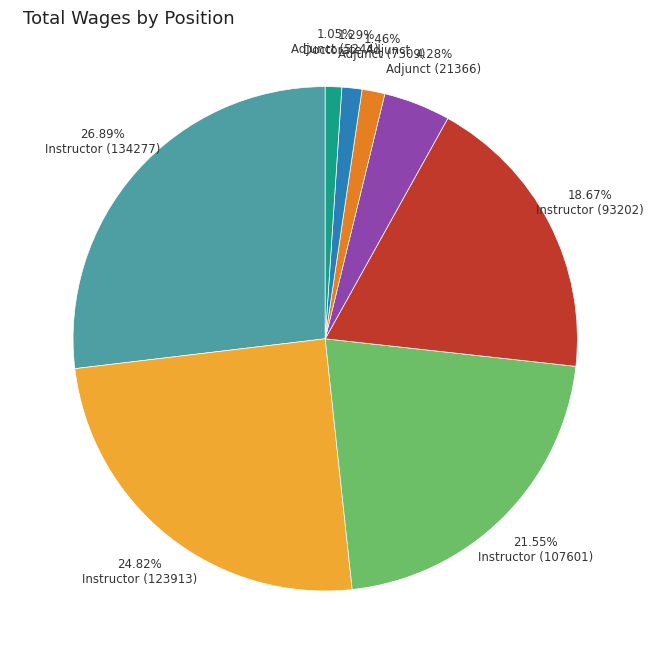

Is there any slice that represents more than half of the pie?

No